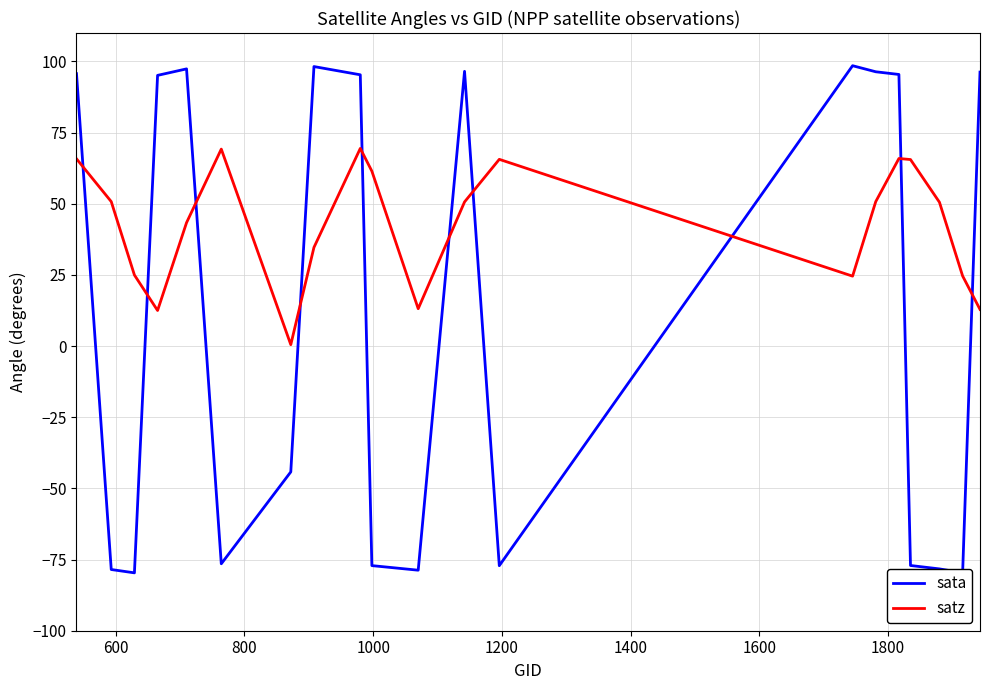

Rank the series by their average value, from highest to lowest.

satz, sata